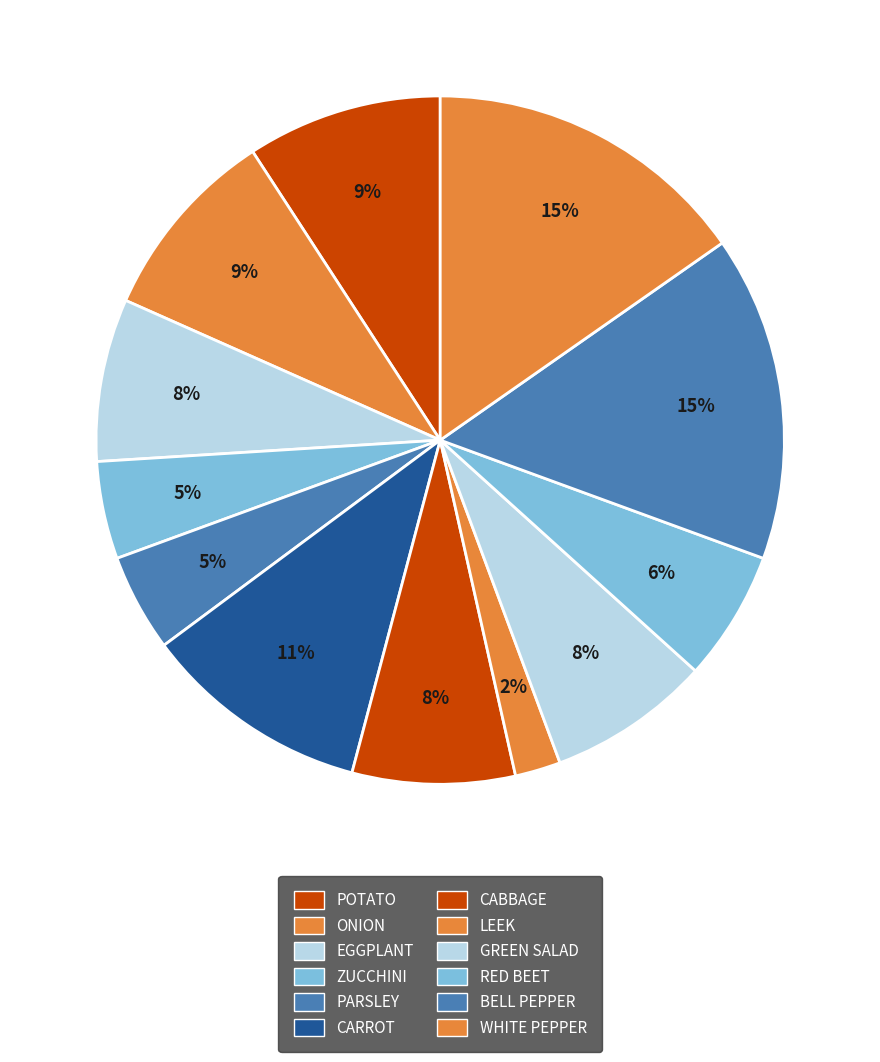

How many segments does this pie chart have?

12